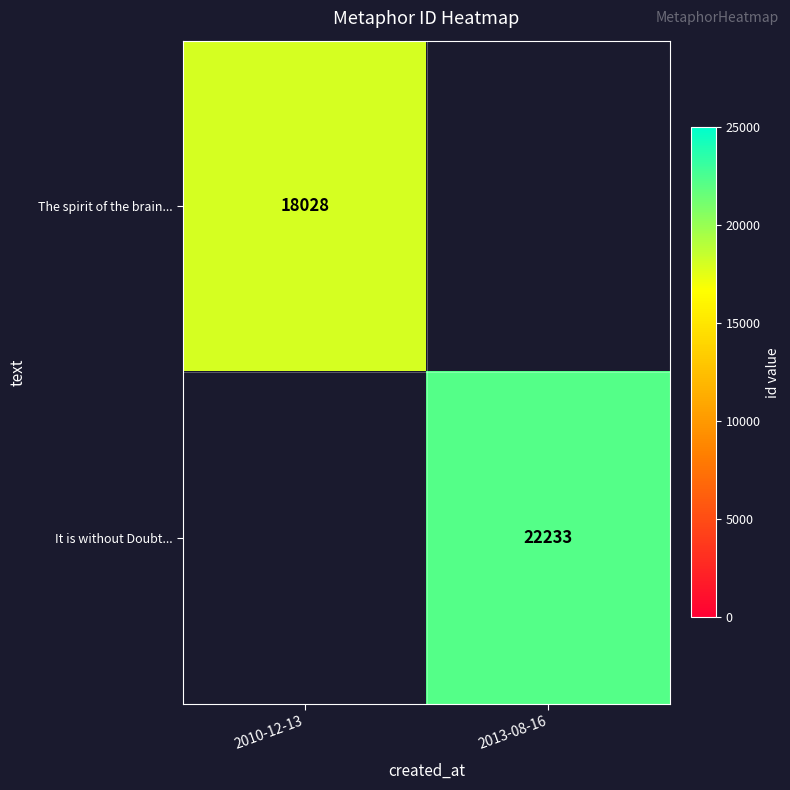

The value of The spirit of the brain... at 2010-12-13 is 18028. True or false?

True